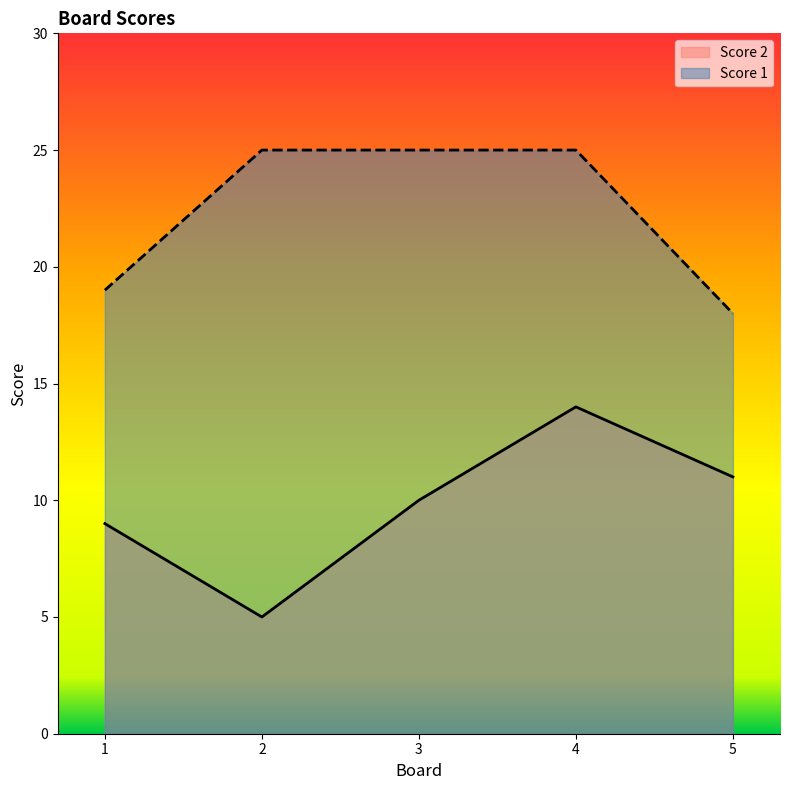

Rank the series by their maximum value, from lowest to highest.

Score 2, Score 1